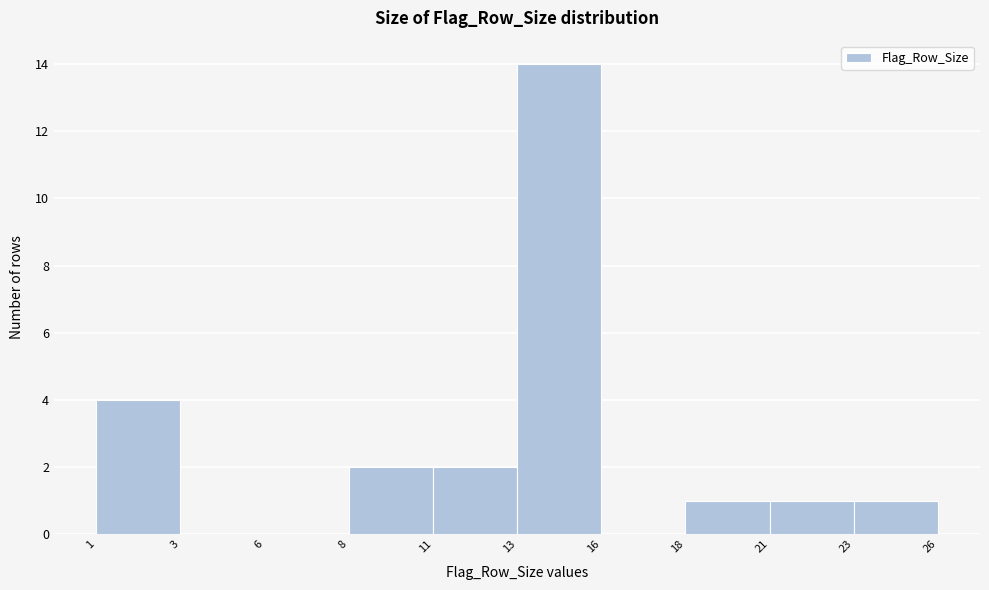

Reading right to left, transcribe all the data shown in this chart.

23=1	21=1	18=1	16=0	13=14	11=2	8=2	6=0	3=0	1=4